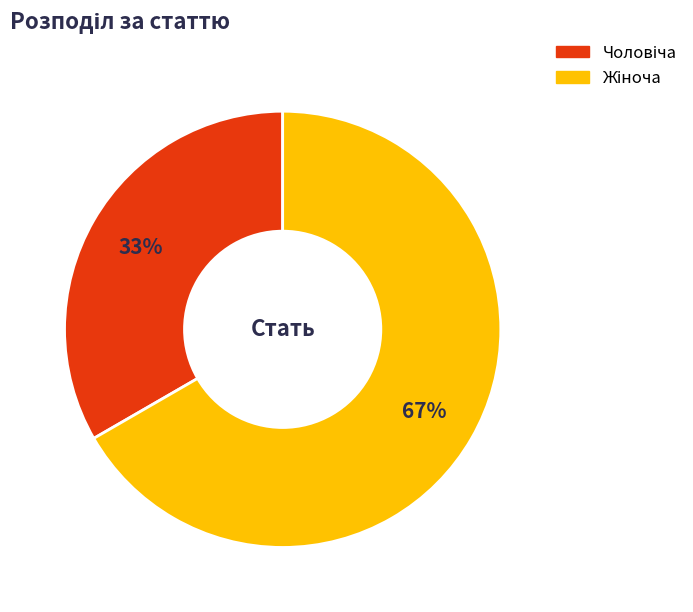

To the nearest percent, what is the average slice percentage?

50%